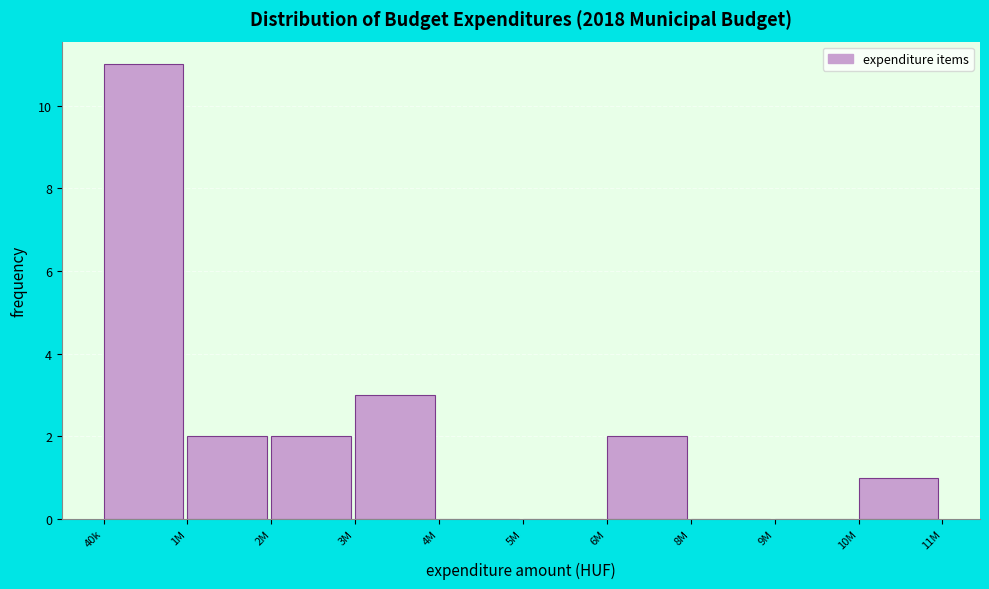

Reading right to left, transcribe all the data shown in this chart.

10M=1	9M=0	8M=0	6M=2	5M=0	4M=0	3M=3	2M=2	1M=2	40k=11